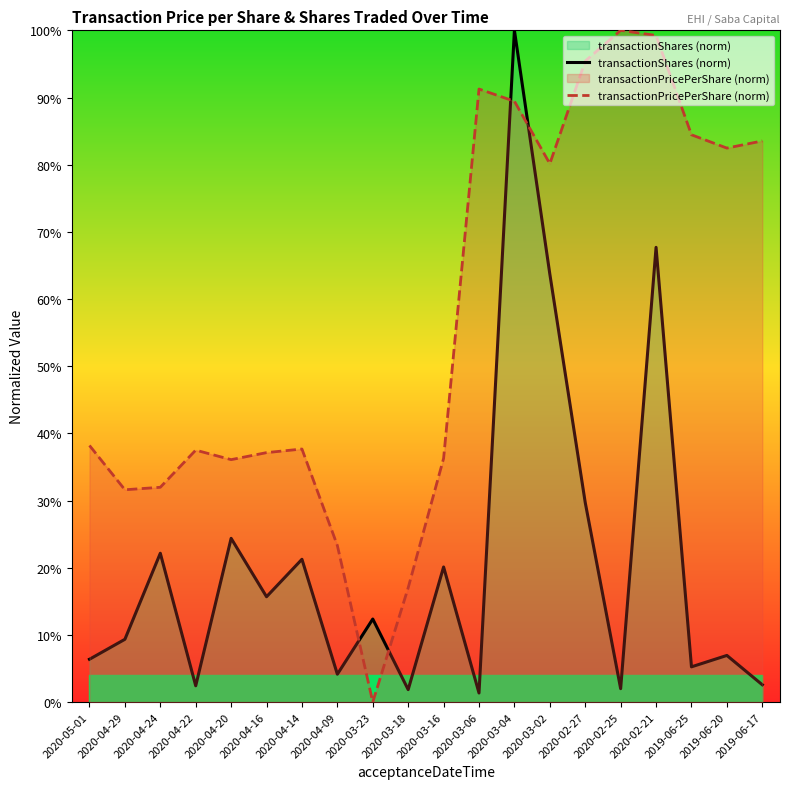

True or false: transactionPricePerShare (norm) and transactionShares (norm) cross at least once.

True